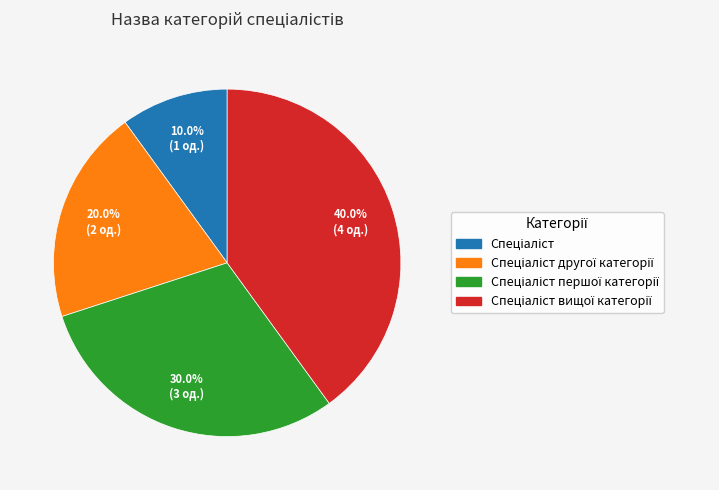

Is there a majority slice in this chart?

No